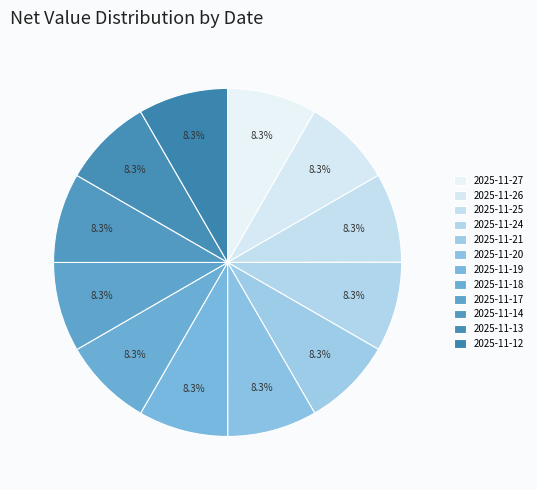

To the nearest percent, what percentage of the pie is 2025-11-21?

8%